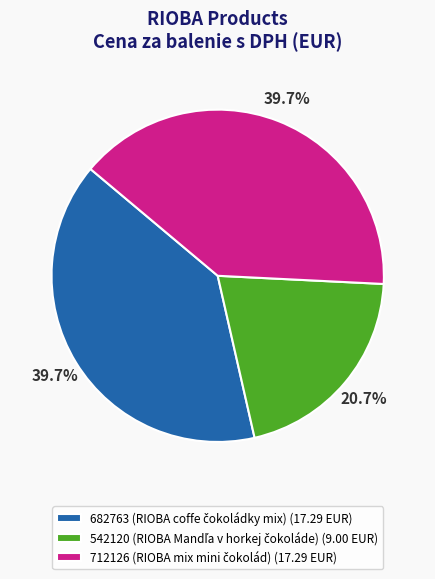

Is there any slice that represents more than half of the pie?

No